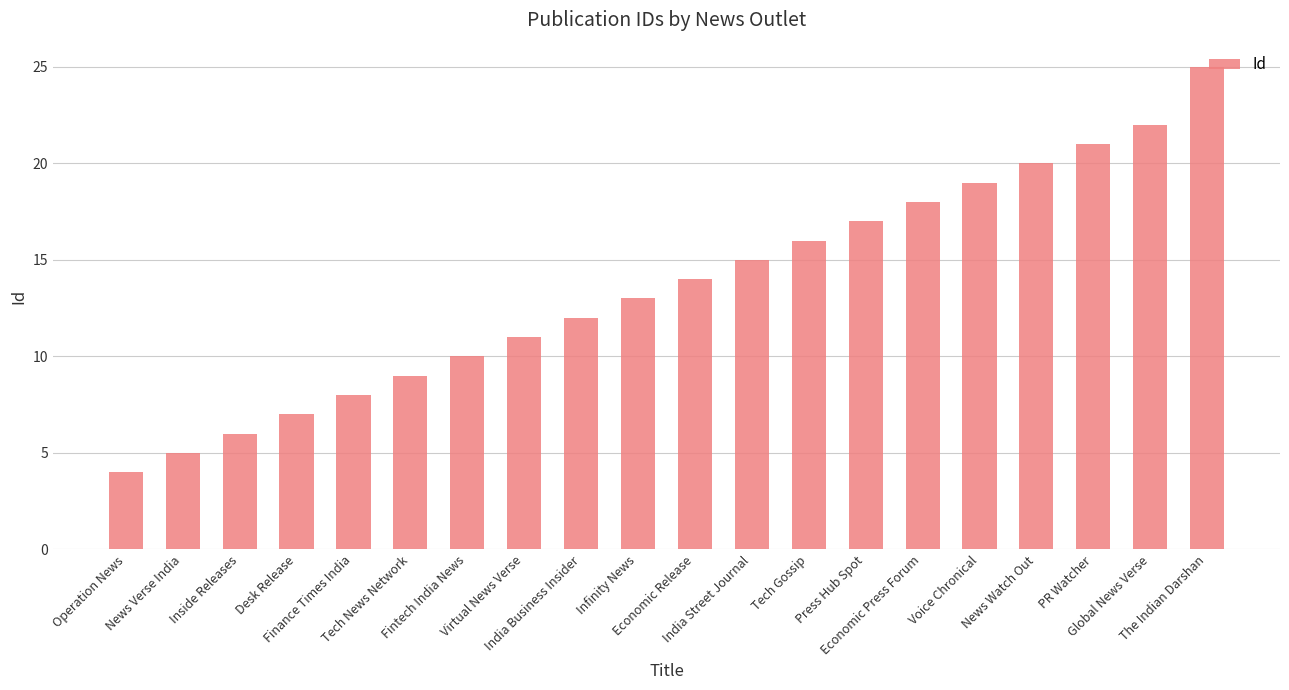

Does the chart contain any negative values?

No